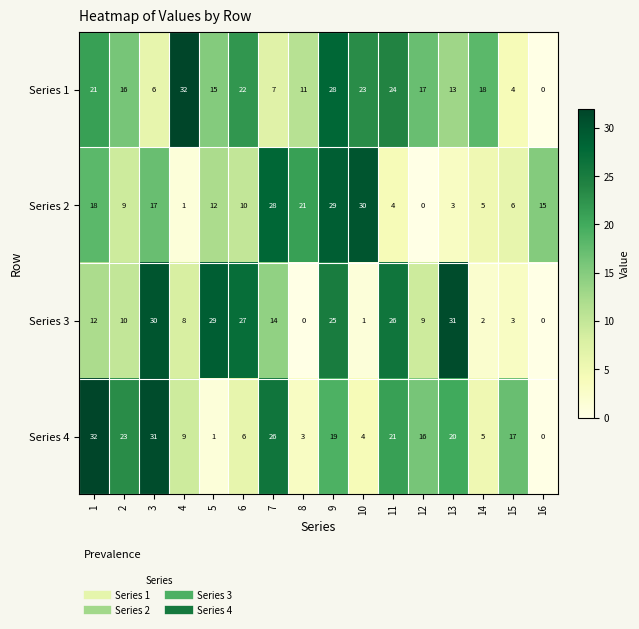

Count the number of data series in this chart.

4